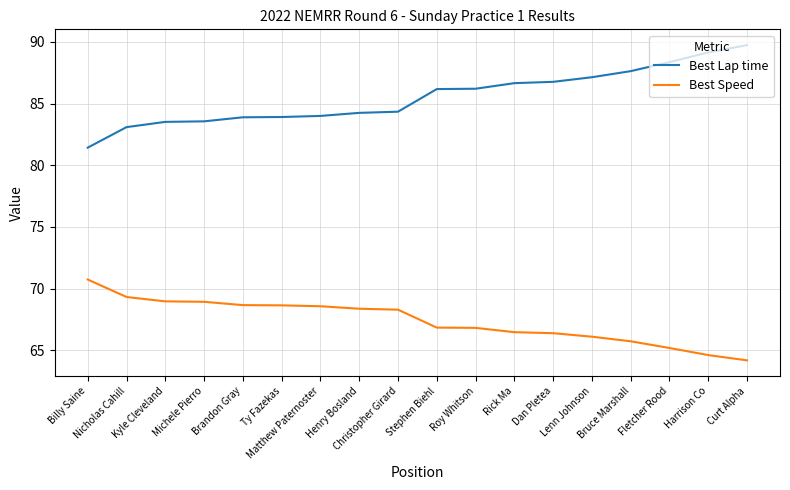

Rank the series by their average value, from lowest to highest.

Best Speed, Best Lap time